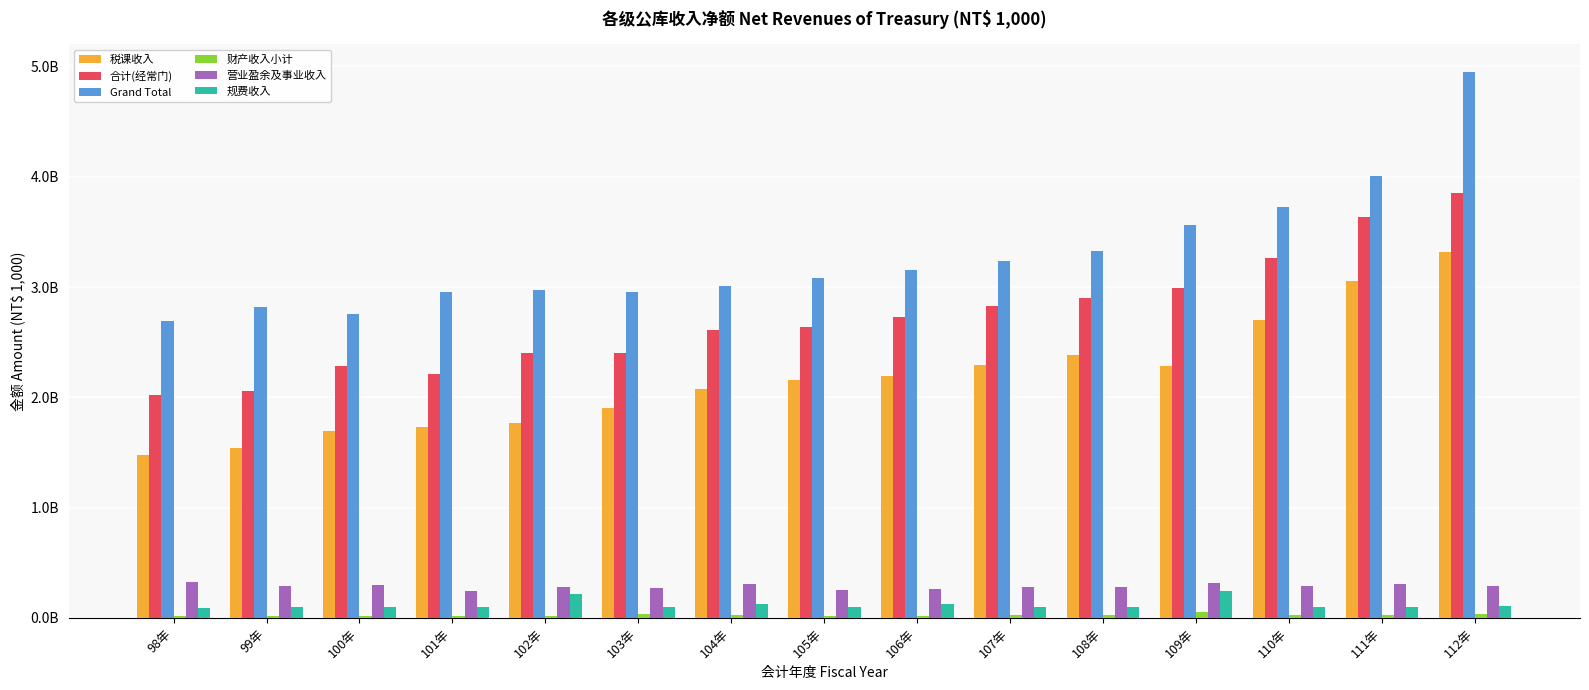

What is the difference between the maximum and minimum values in the Grand Total series?

2262491145